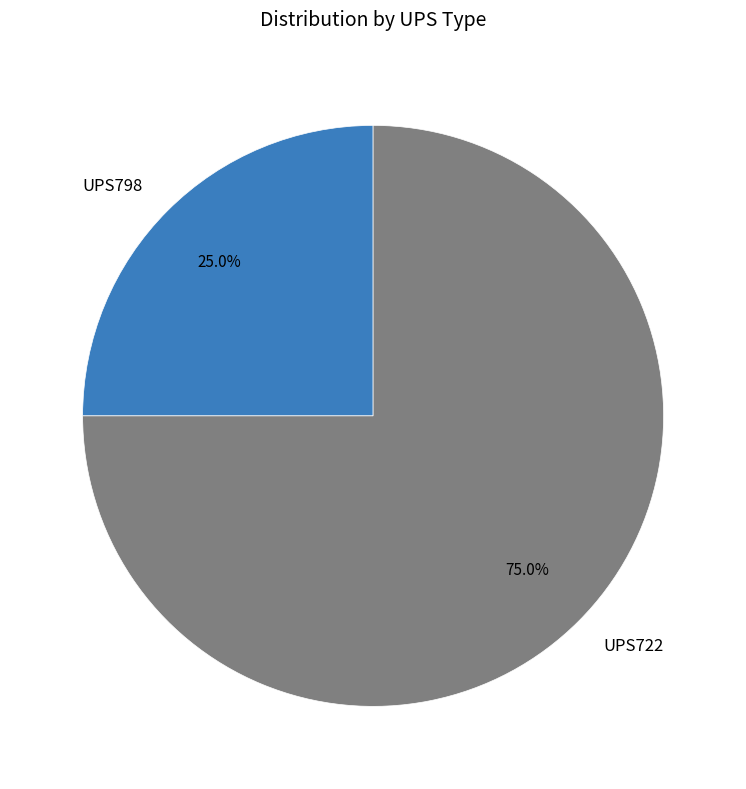

Which slice represents more than half of the pie?

UPS722